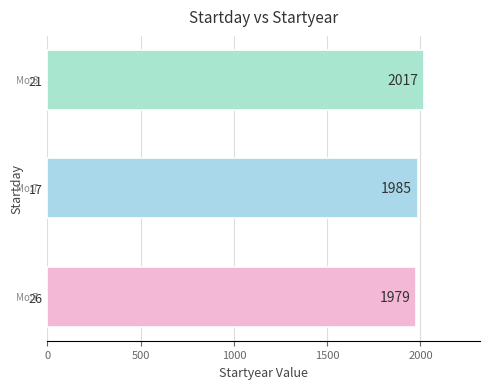

List the labels in order of value, smallest first.

26, 17, 21